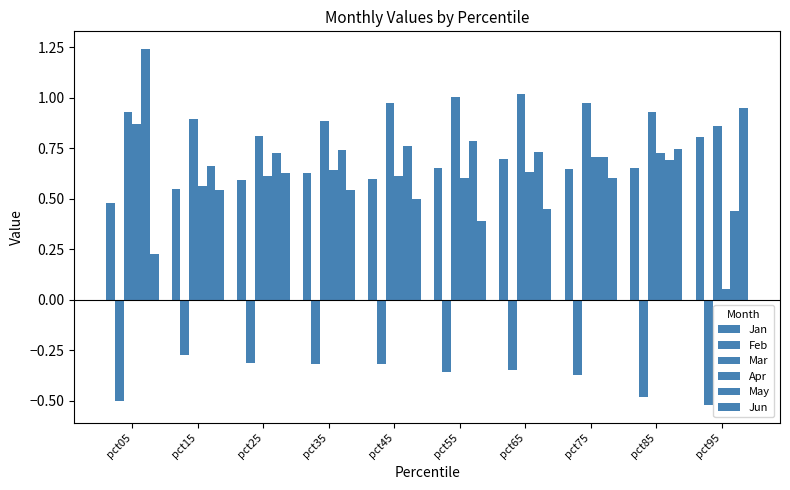

Which series has the largest total across all categories?

Mar